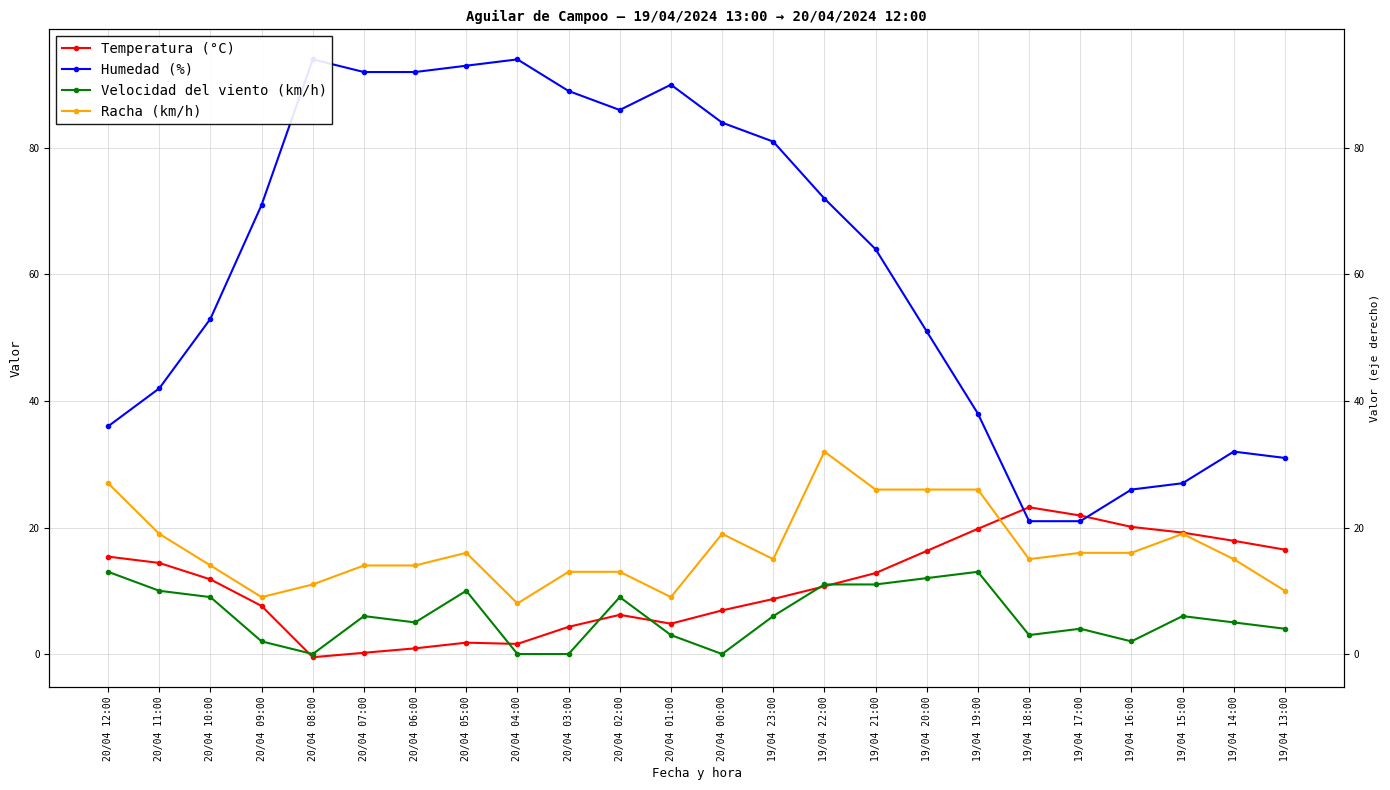

Between 20/04 10:00 and 20/04 07:00, which series saw the biggest shift?

Humedad (%)